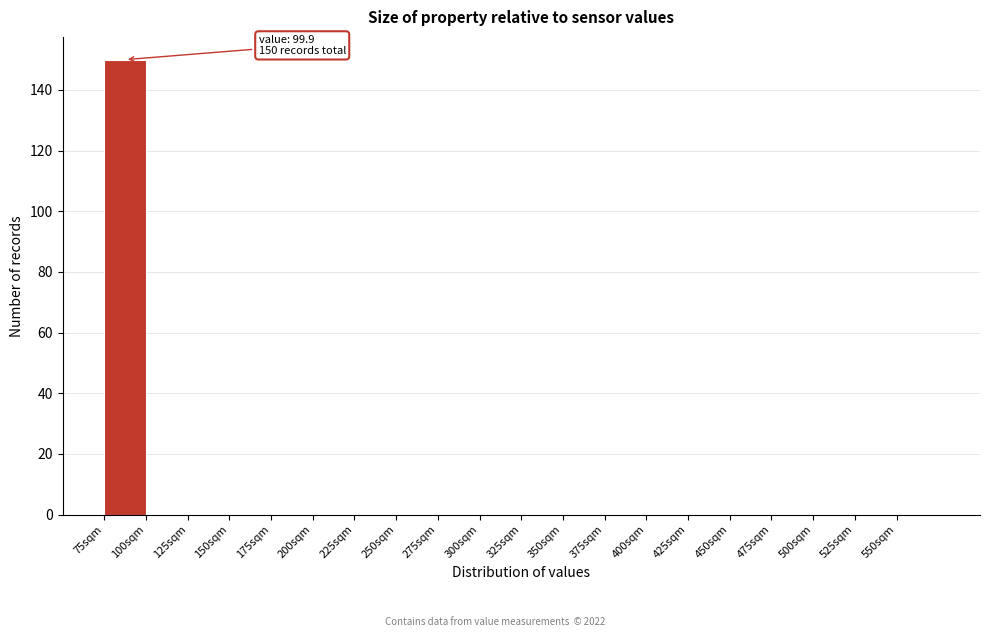

Which range on the x-axis has the tallest bar?

75 to 100